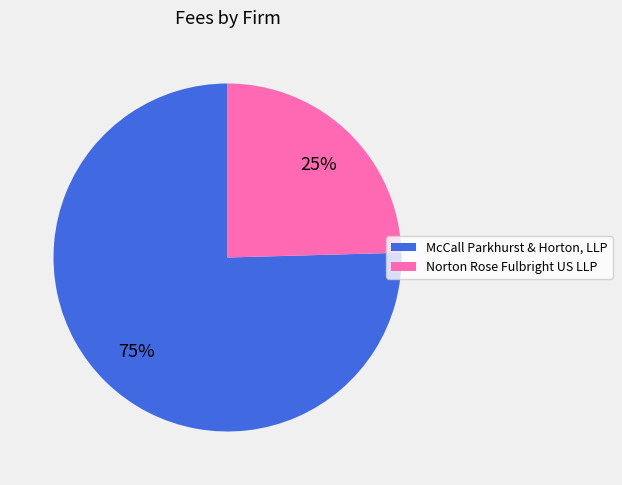

Which has a higher value, Norton Rose Fulbright US LLP or McCall Parkhurst & Horton, LLP?

McCall Parkhurst & Horton, LLP